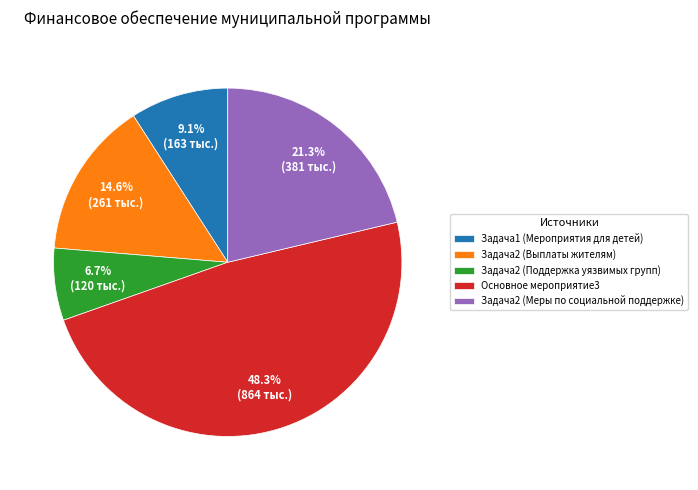

Count the number of slices in the pie.

5